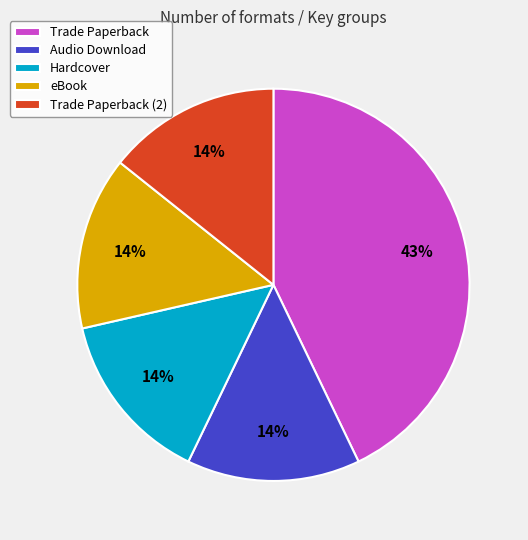

What is the largest slice in the pie chart?

Trade Paperback